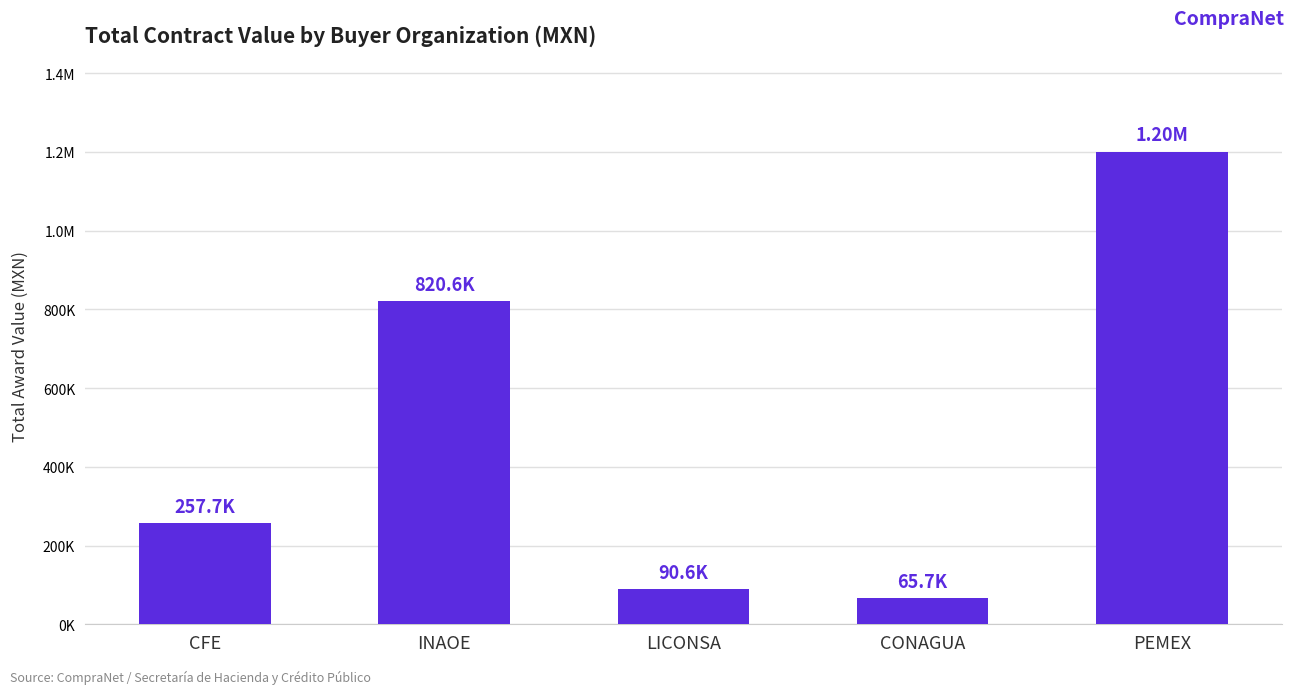

Reading right to left, extract all data points from this chart.

1200882.5	65660.9	90558.0	820613.1	257735.0